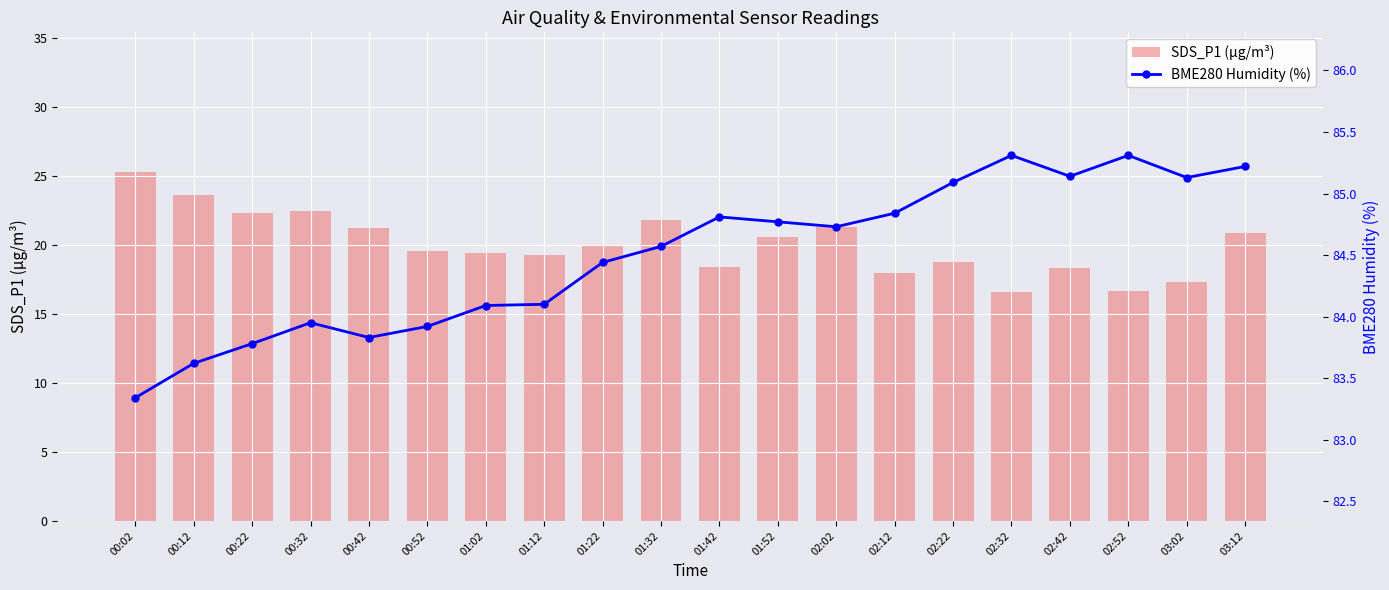

Where is SDS_P1 (µg/m³) nearest to the value 20?

01:22